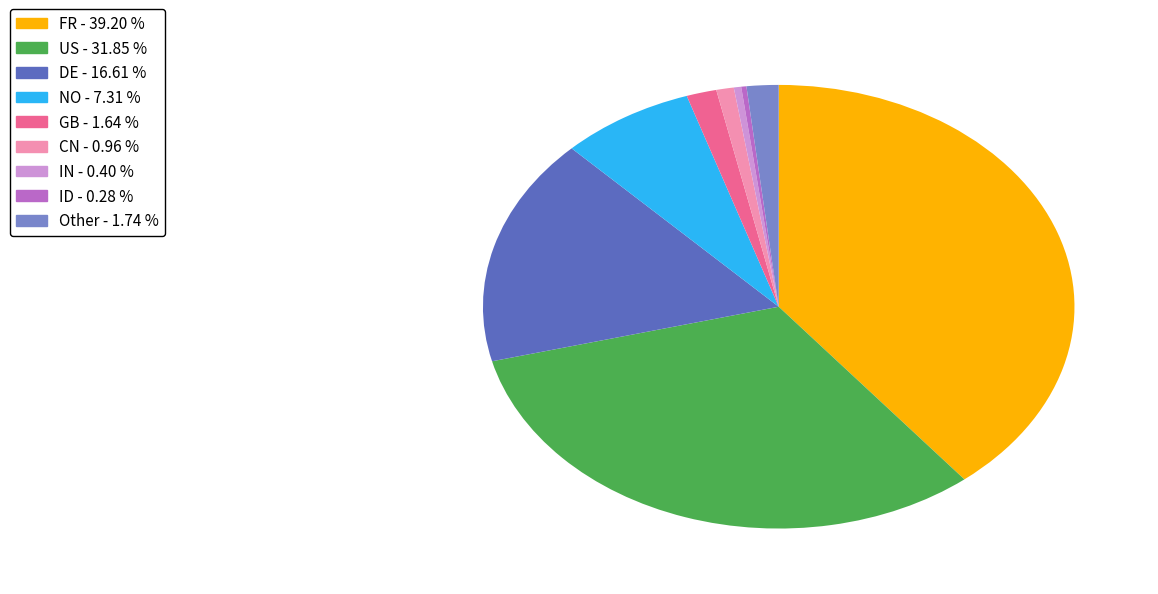

Does any single category account for the majority?

No